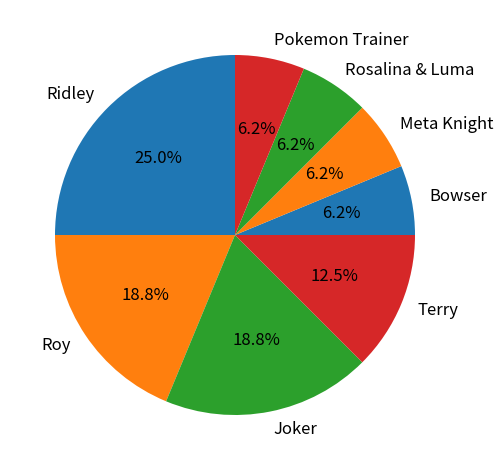

Does Terry represent more than half of the total?

No